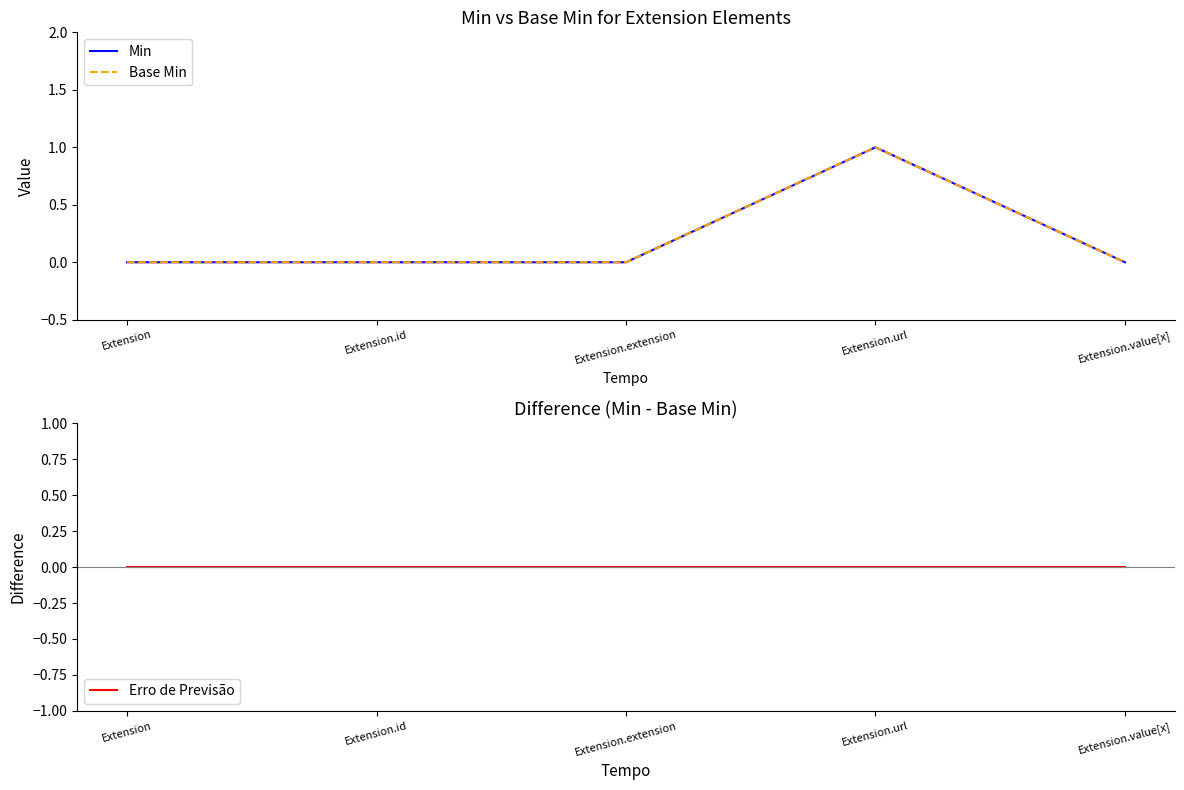

What is the label of the 2nd point from the right?

Extension.url